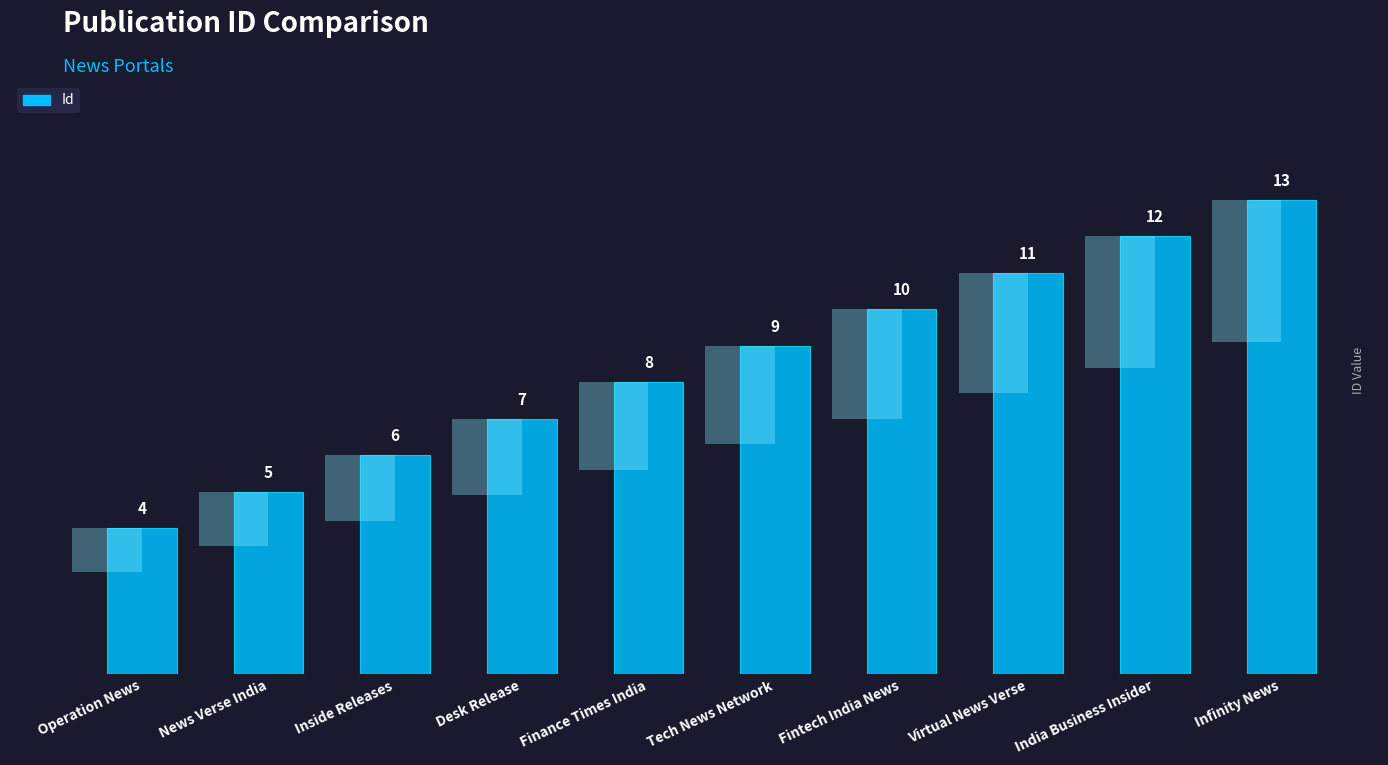

Is it true that the value at Operation News is 4?

True